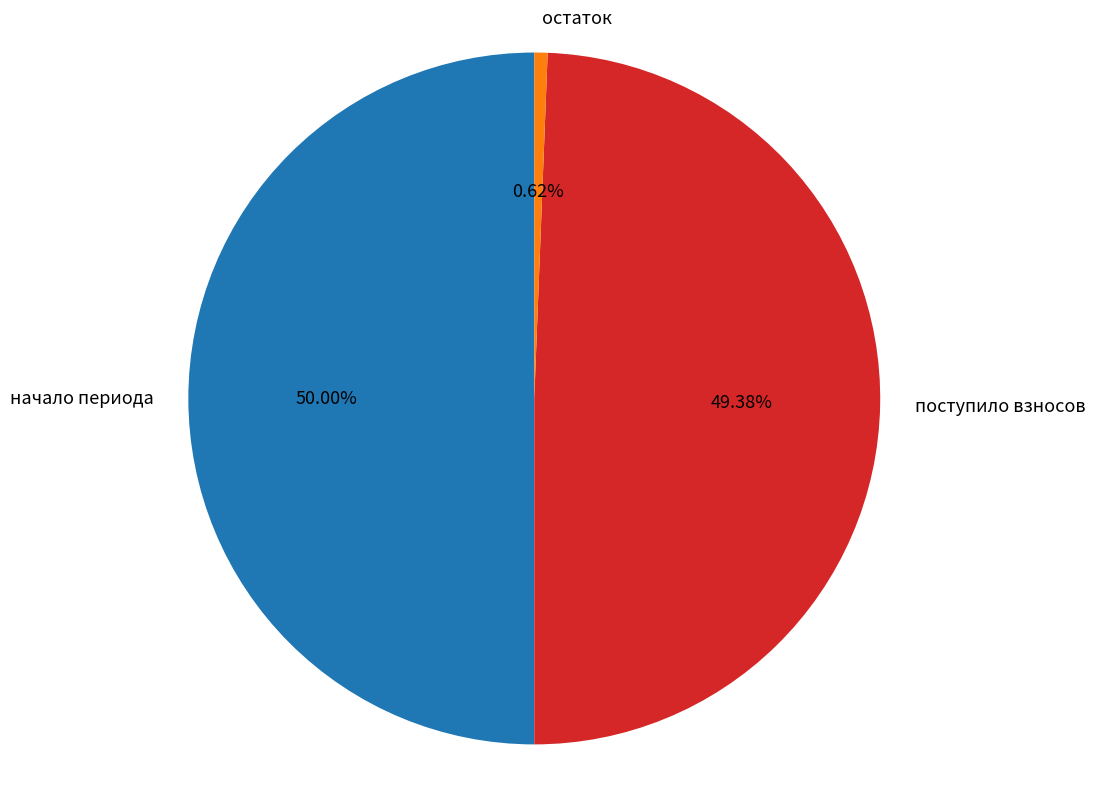

What is the smallest slice in the pie chart?

остаток